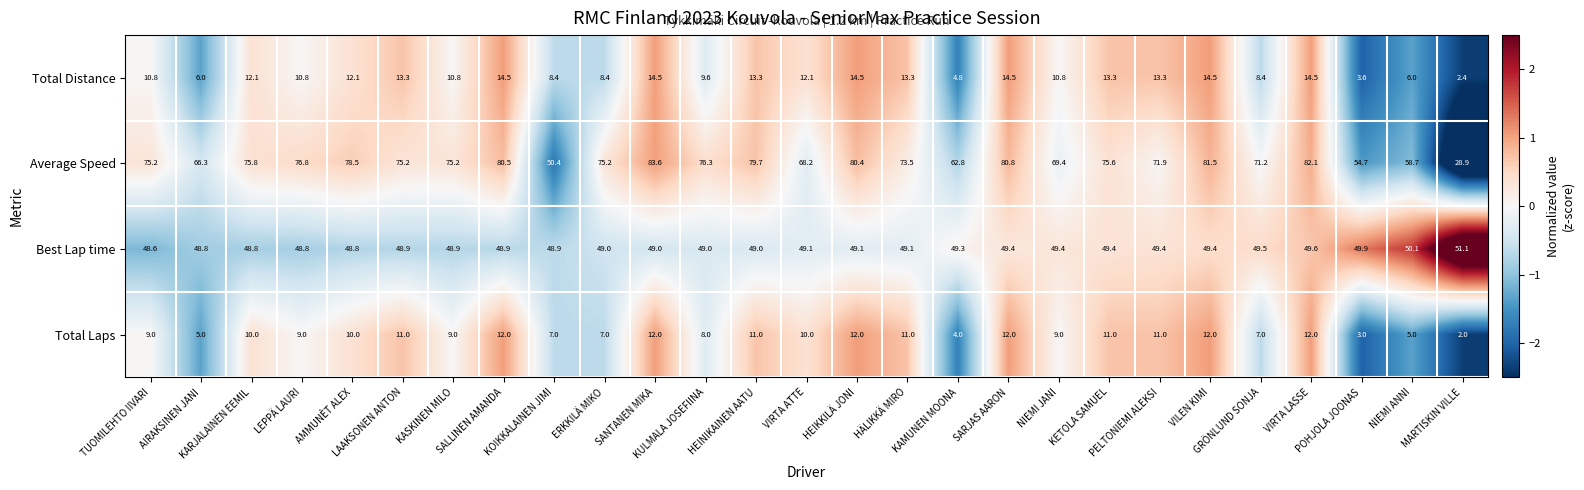

At how many categories does at least one series exceed 36?

27